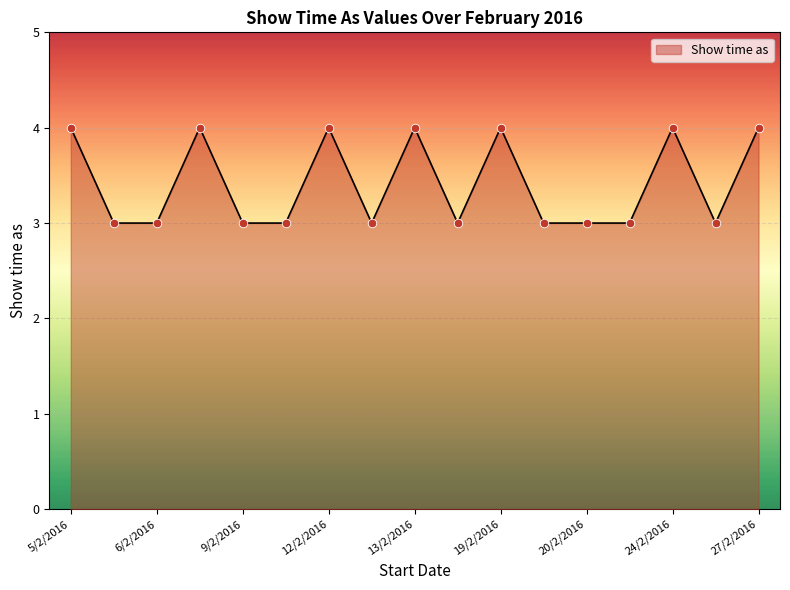

What is the maximum value shown in the chart?

4